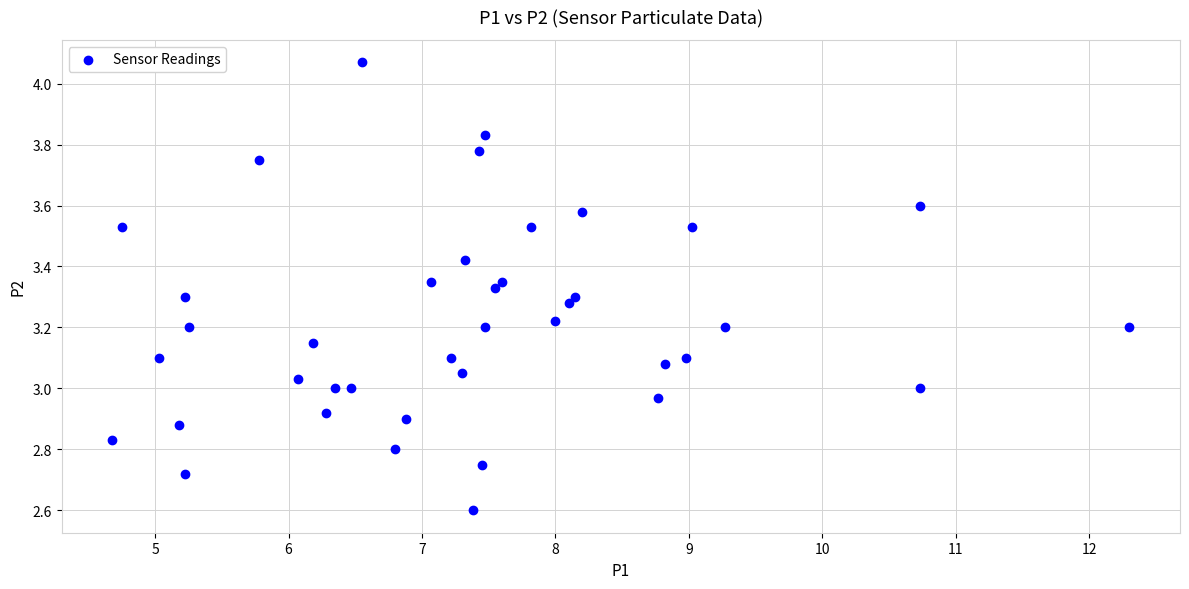

What is the range of Y values (max minus min)?

1.5